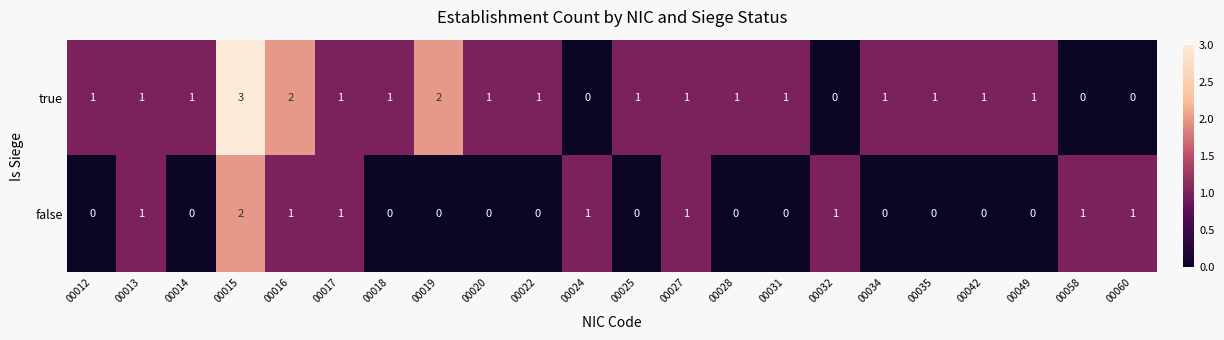

What is the maximum value shown in the chart?

3